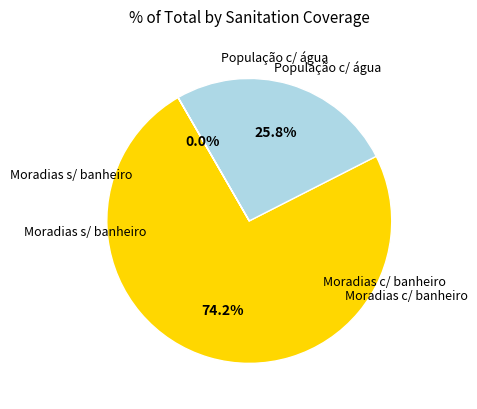

Does any single category account for the majority?

Yes